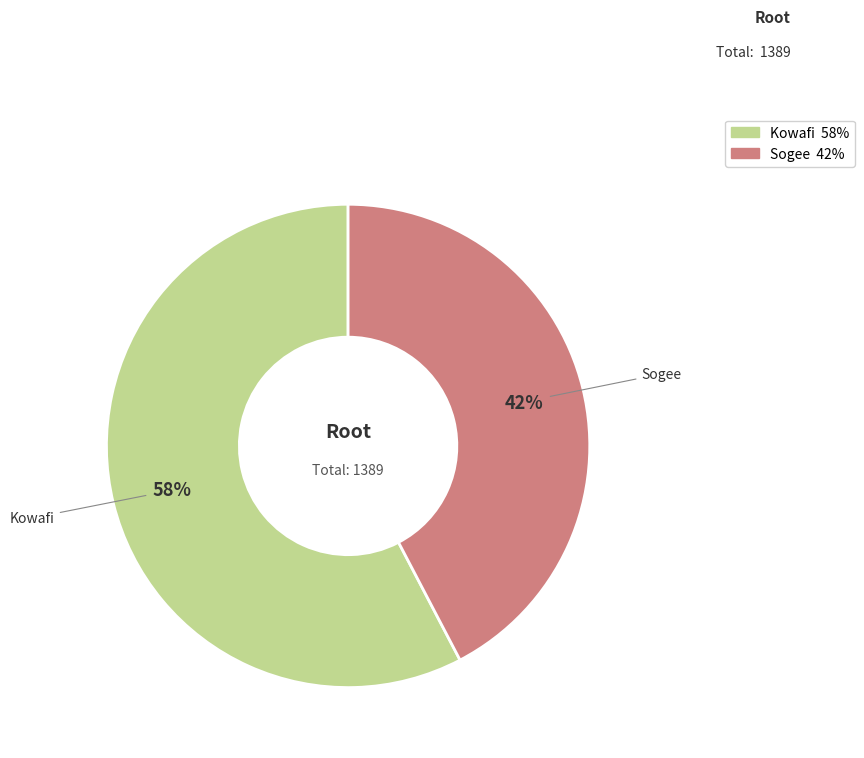

Between Kowafi and Sogee, which is larger?

Kowafi